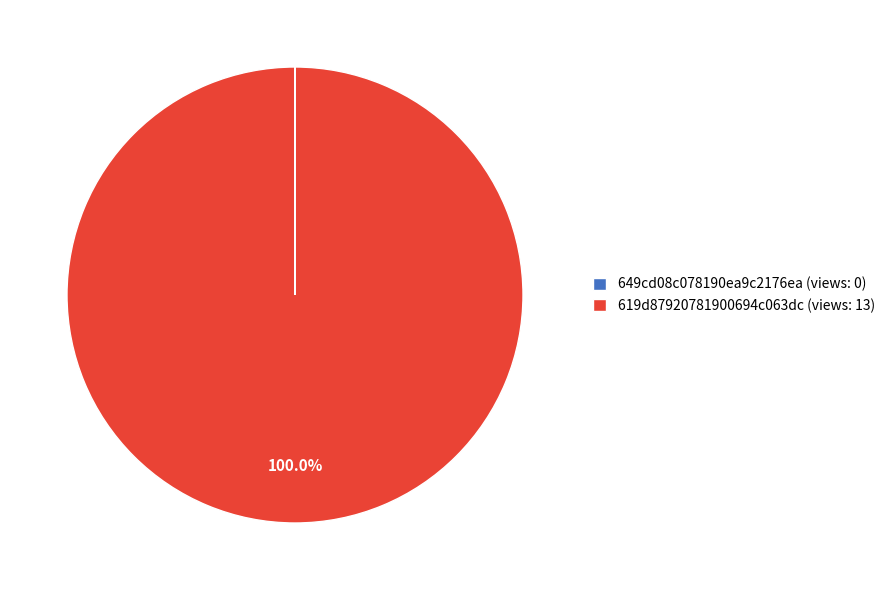

Does 619d87920781900694c063dc (views: 13) account for over 50% of the chart?

Yes